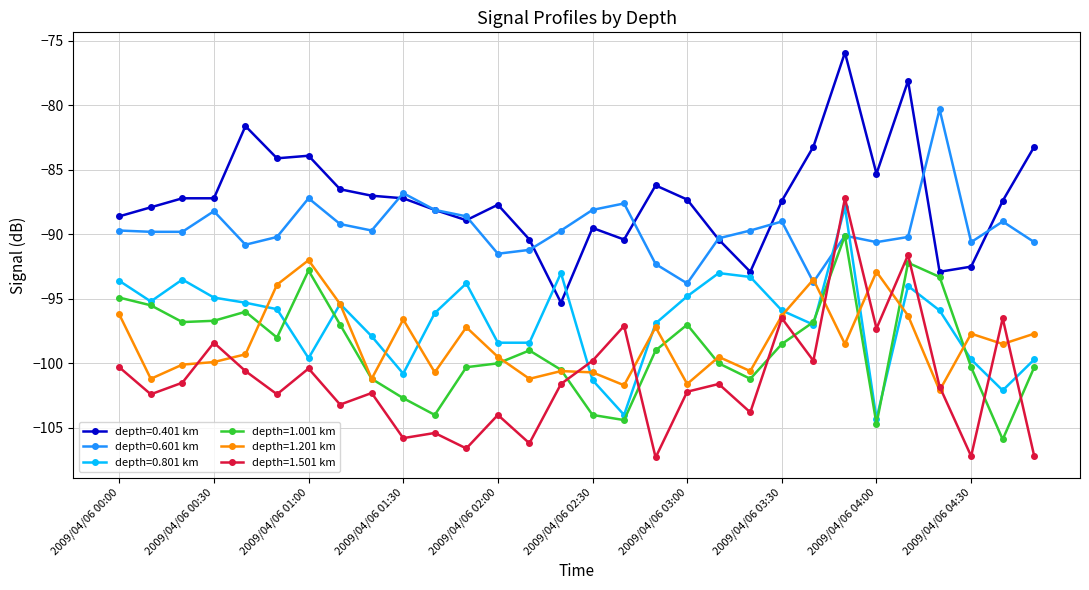

Which series has the largest total across all categories?

depth=0.401 km